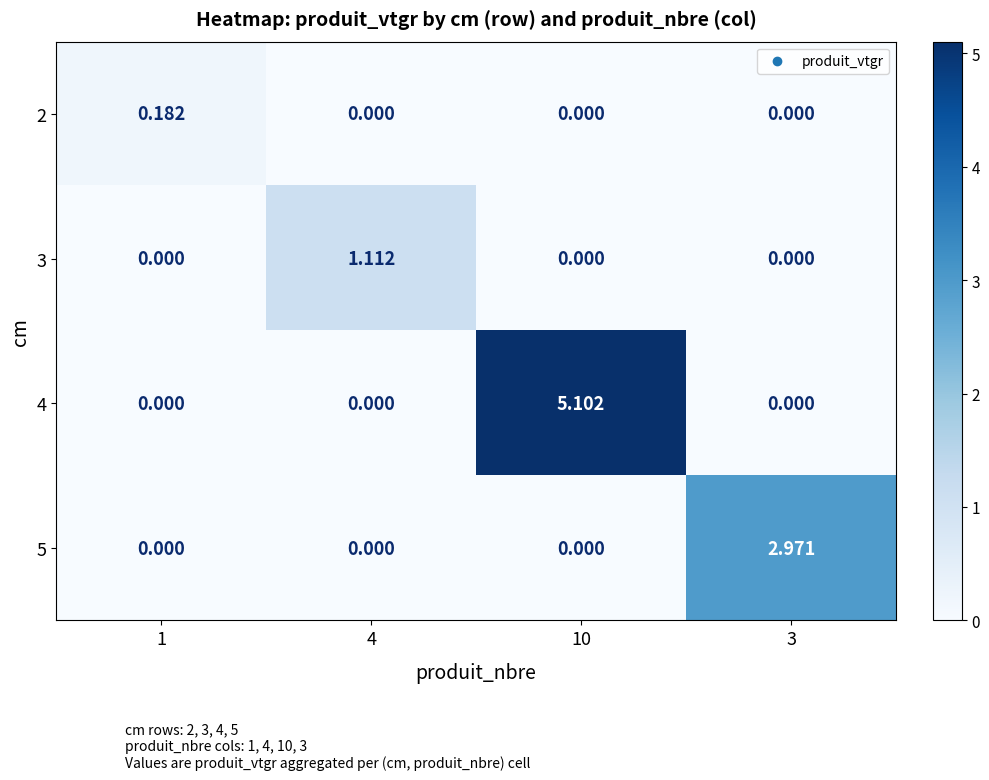

Is the value of 4 at 10 greater than the value of 5 at 4?

Yes